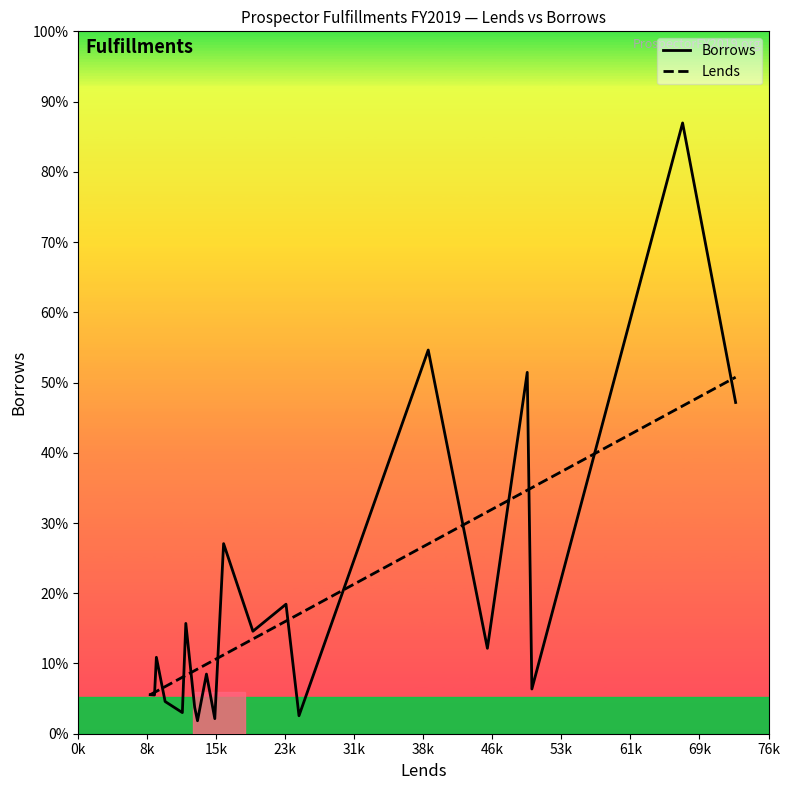

True or false: Lends has more than 2 interior local peaks.

False